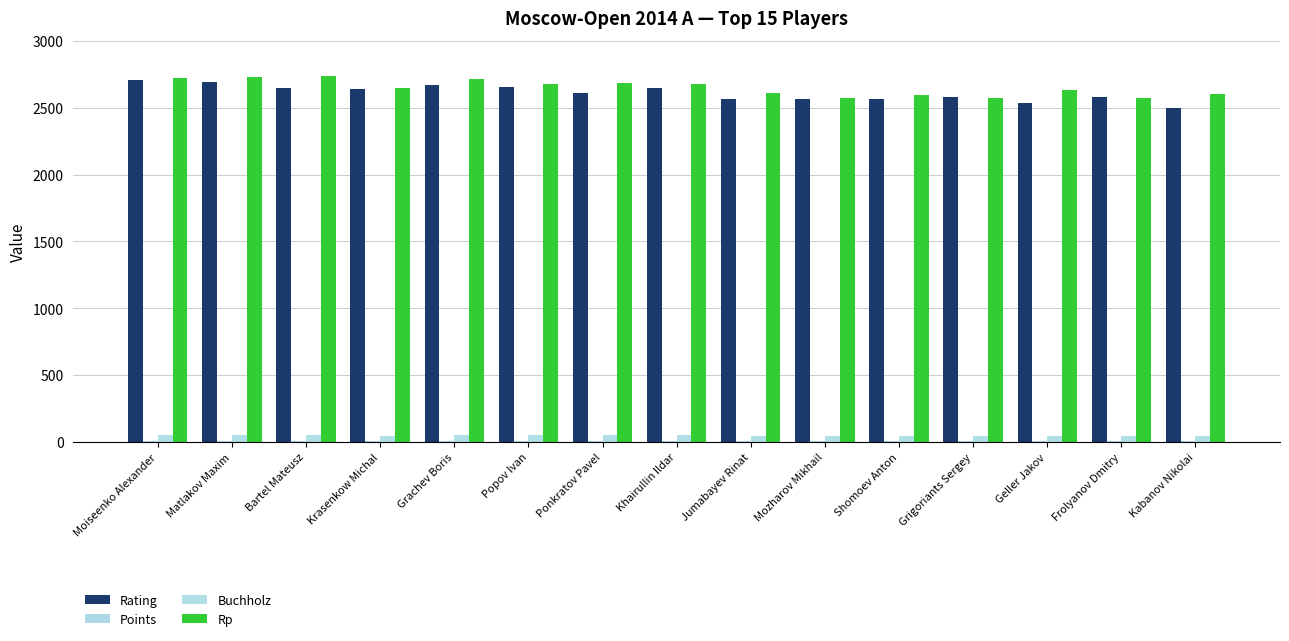

How many categories are shown in the chart?

15